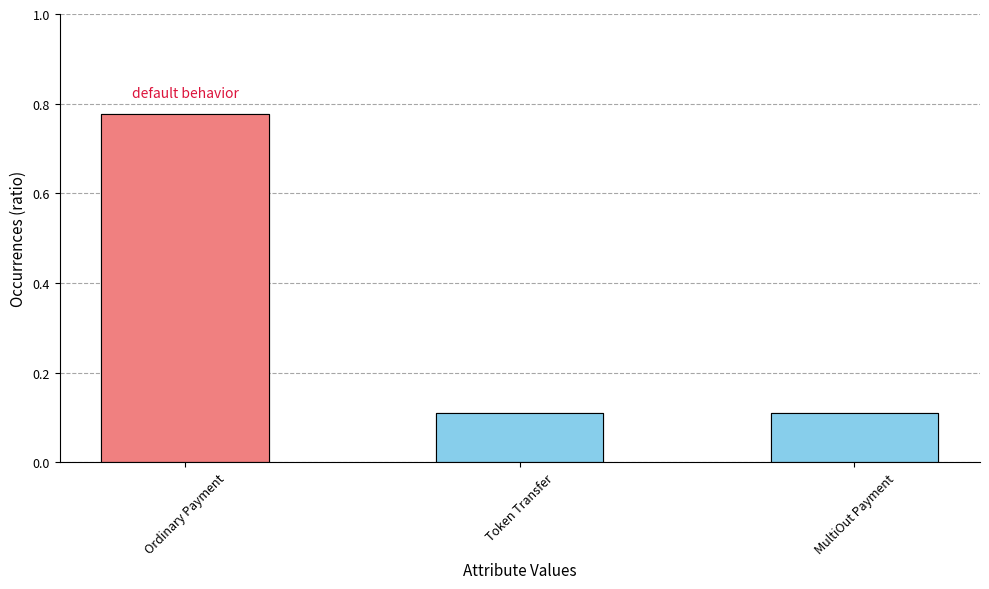

True or false: the data shows 0.1 at Token Transfer.

True